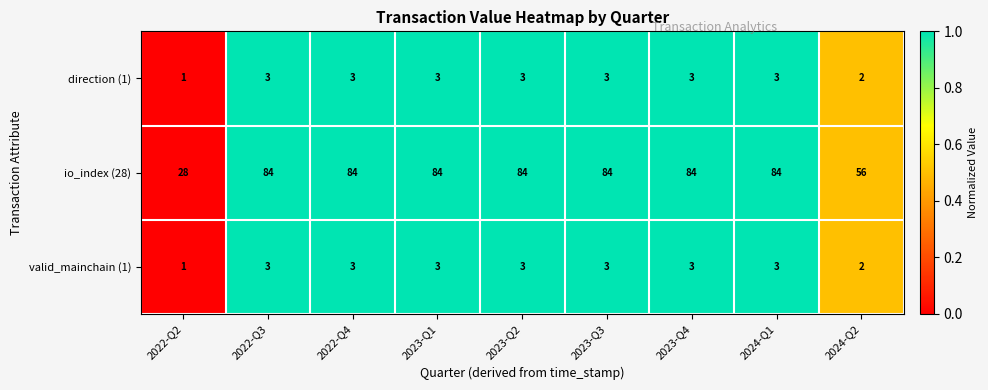

What value does the direction (1) series have at 2023-Q3?

3